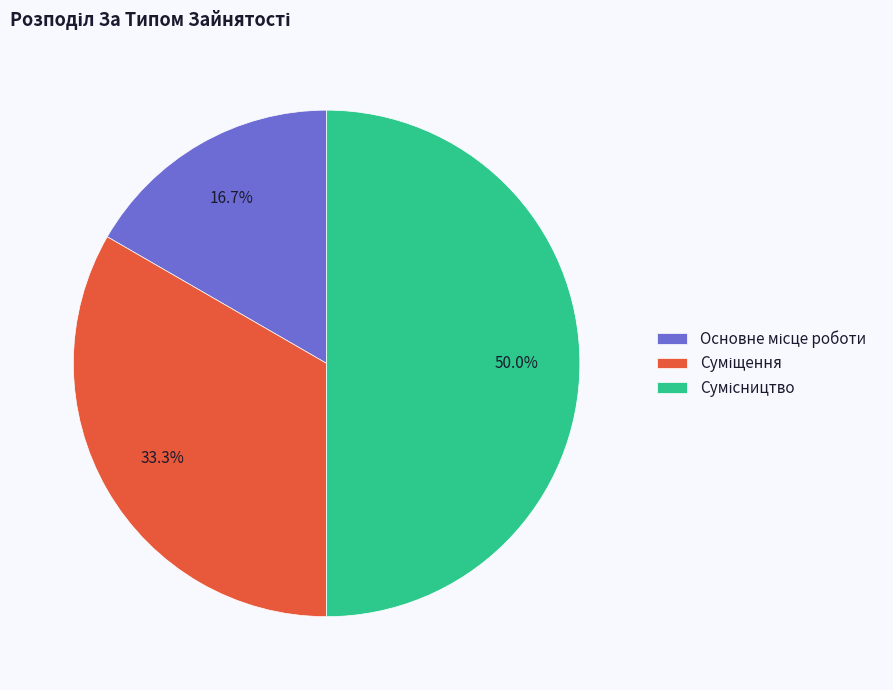

How many segments does this pie chart have?

3